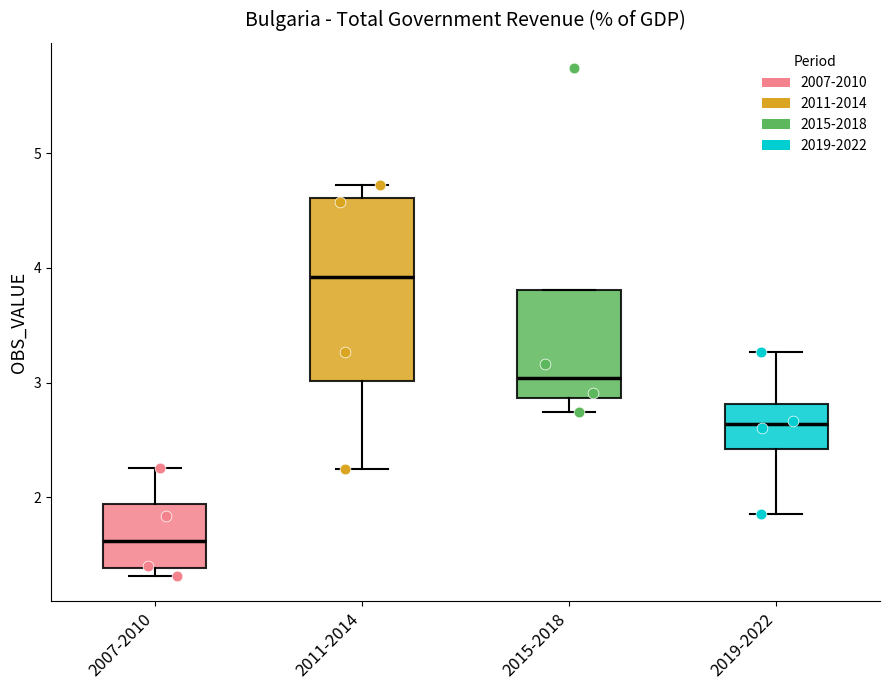

Where is the lower edge of the box for 2019-2022 on the y-axis? The values are not printed on the chart, so give them approximately, as read against the axis.

2.4